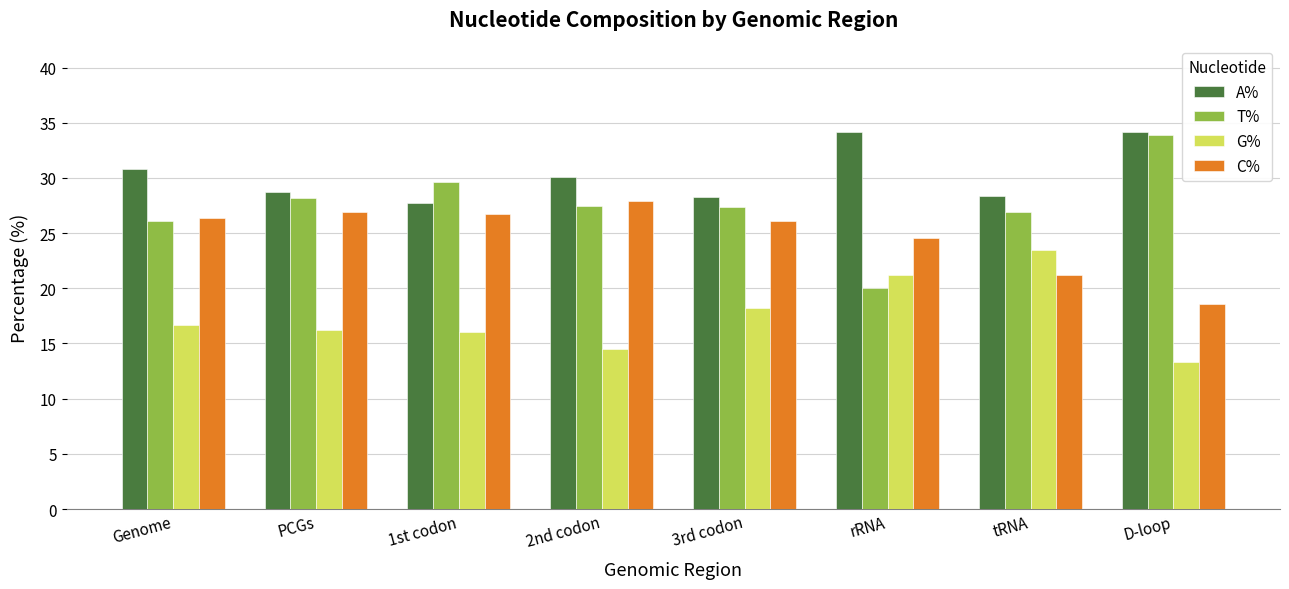

Rank the series by their average value, from lowest to highest.

G%, C%, T%, A%